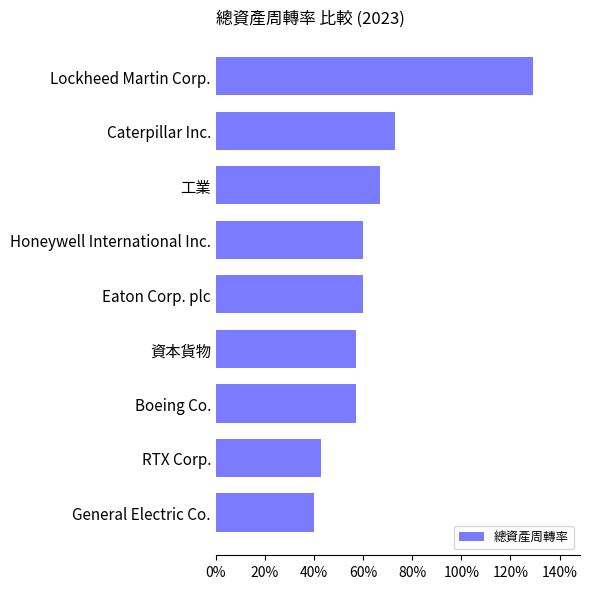

Are the bars horizontal?

Yes